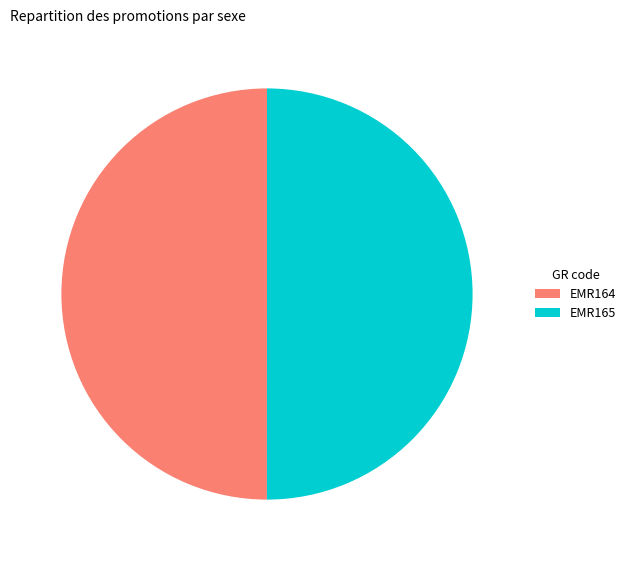

Is the sum of EMR164 and EMR165 greater than half?

Yes